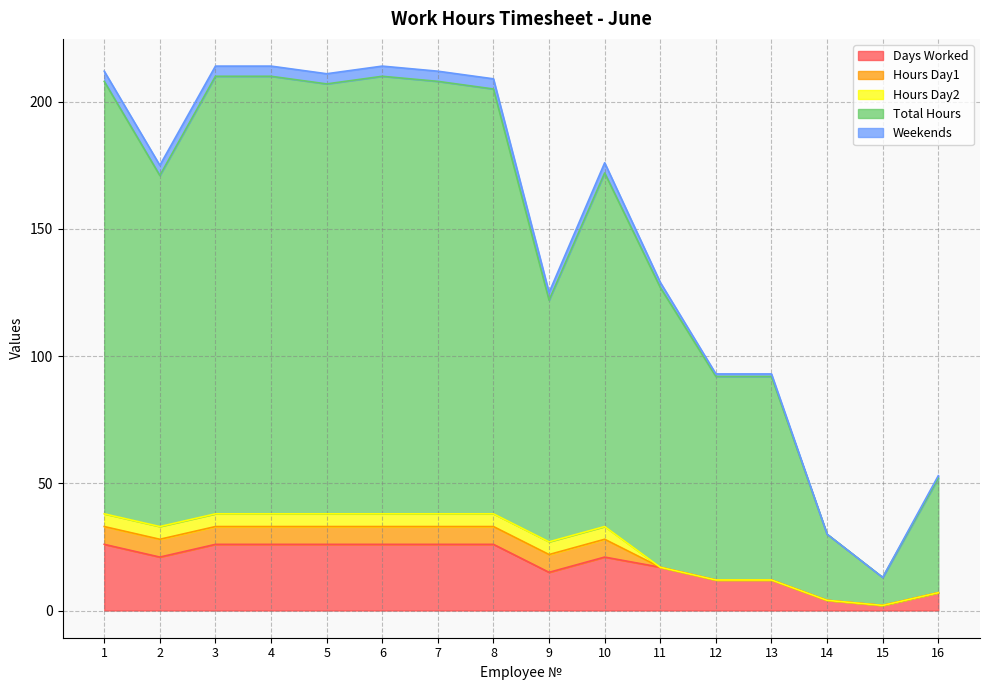

What is the highest value of the Days Worked series?

26